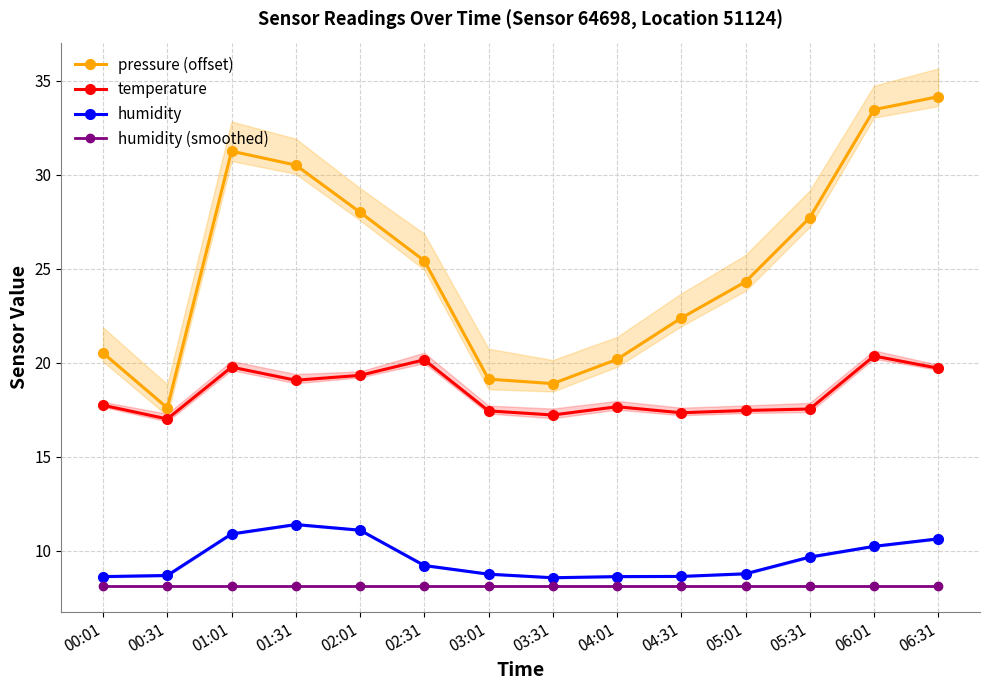

Where is the first local minimum for humidity?

03:31